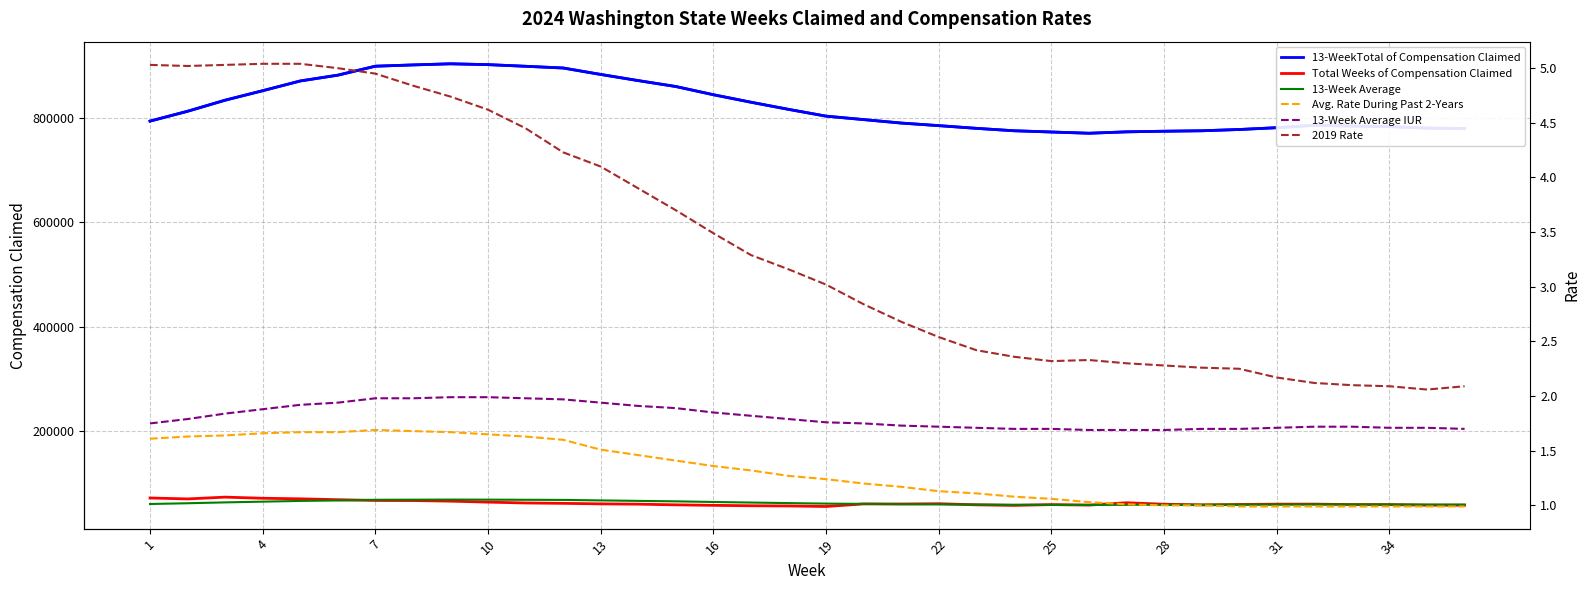

True or false: 13-Week Average IUR and 13-Week Average cross at least once.

False